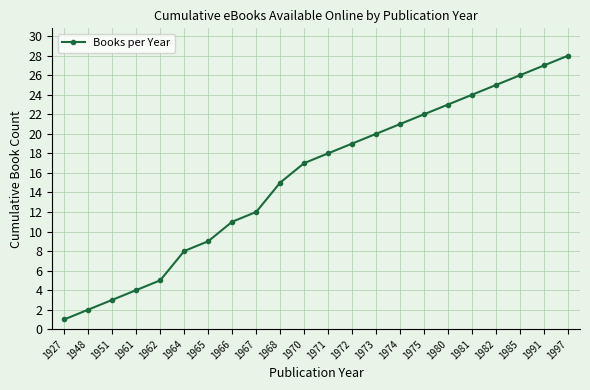

What is the value of the 6th point from the left?

8